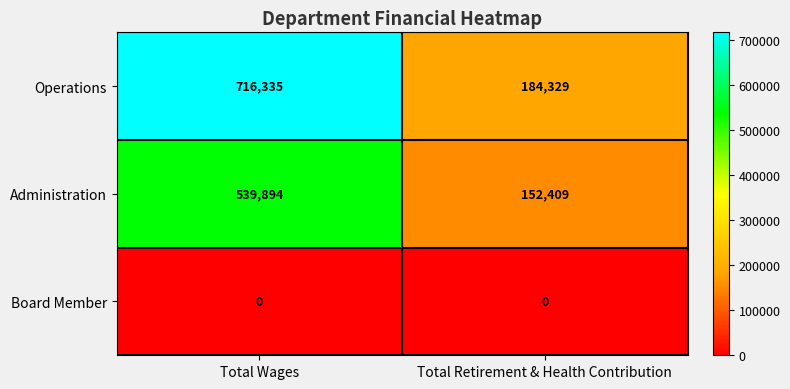

At which category is the sum across all series the highest?

Total Wages